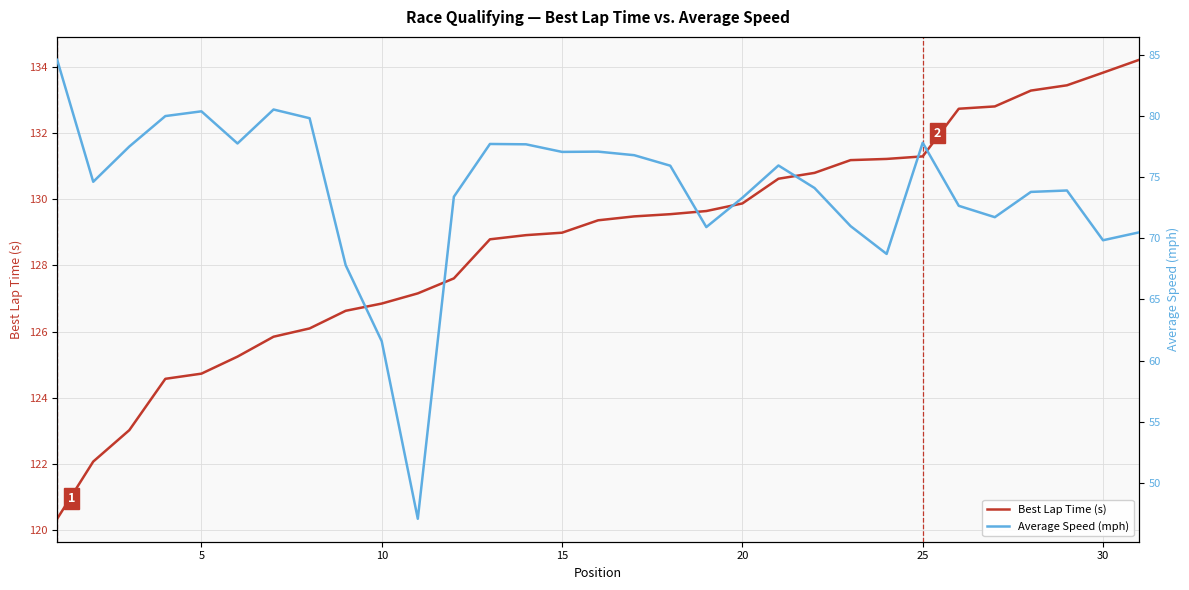

What is the value of the Best Lap Time (s) point at the 14th from the left?

128.9